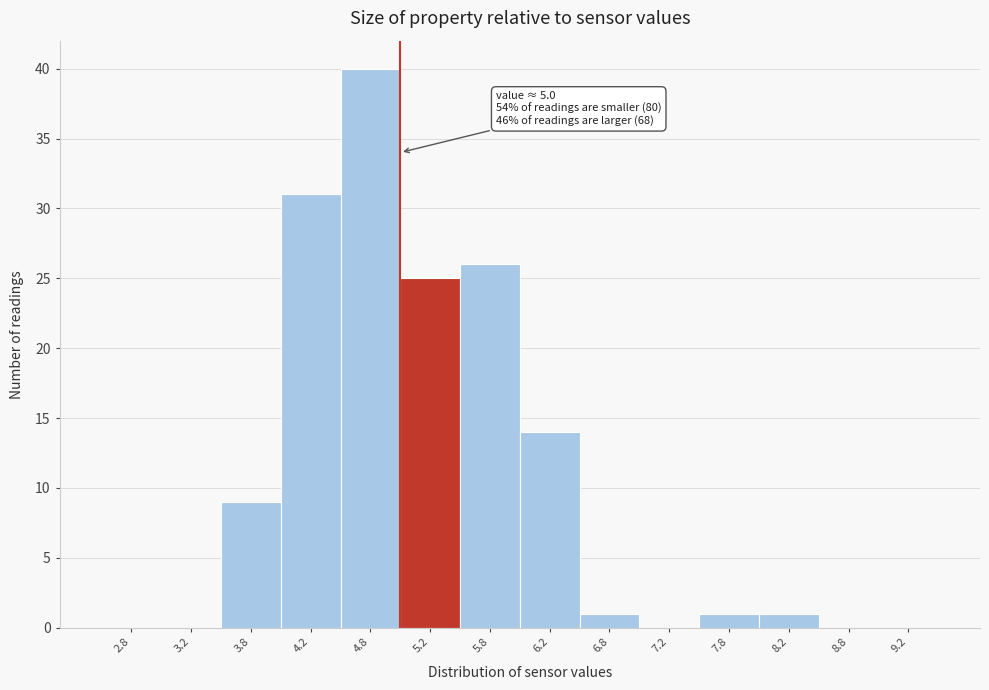

Which range on the x-axis has the tallest bar?

4.5 to 5.0